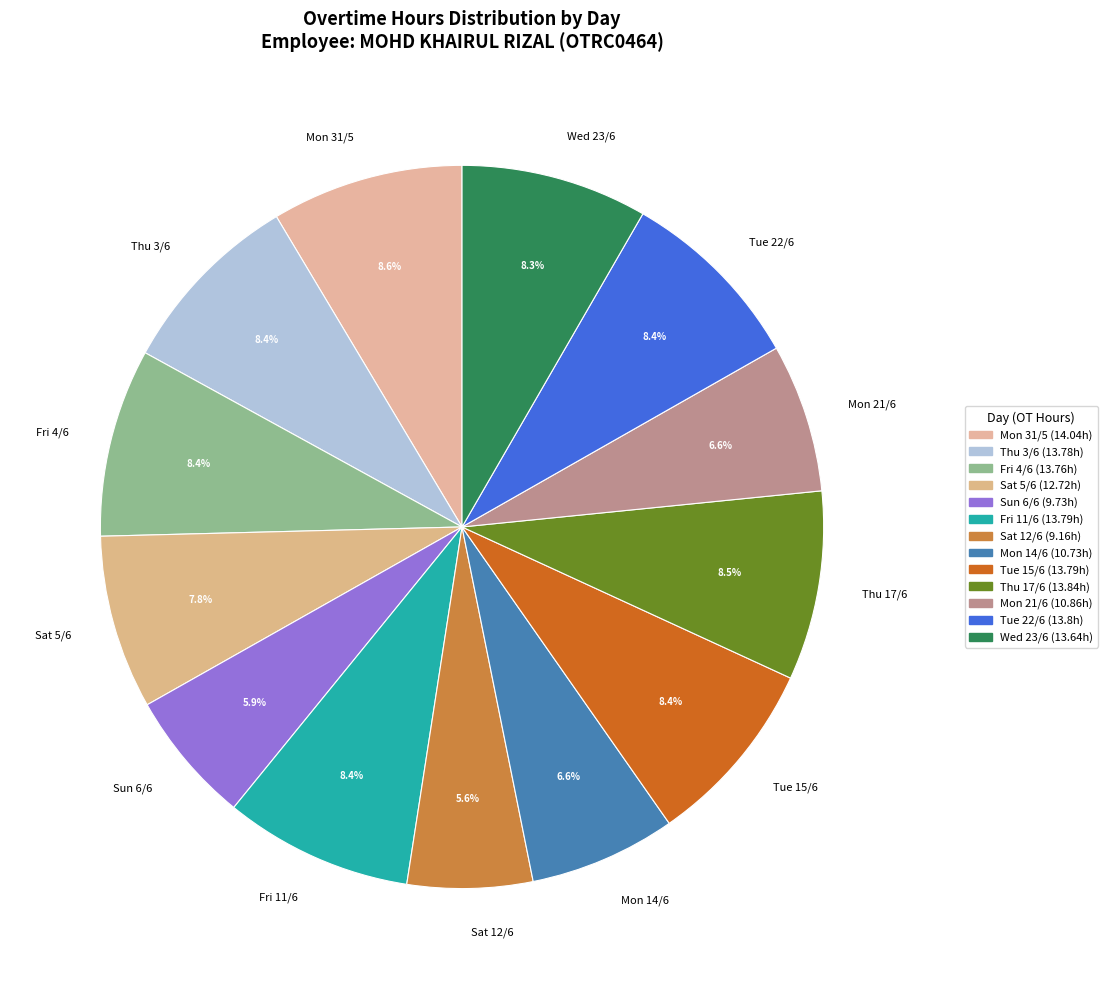

Is it true that Wed 23/6 is 8% of the pie?

True